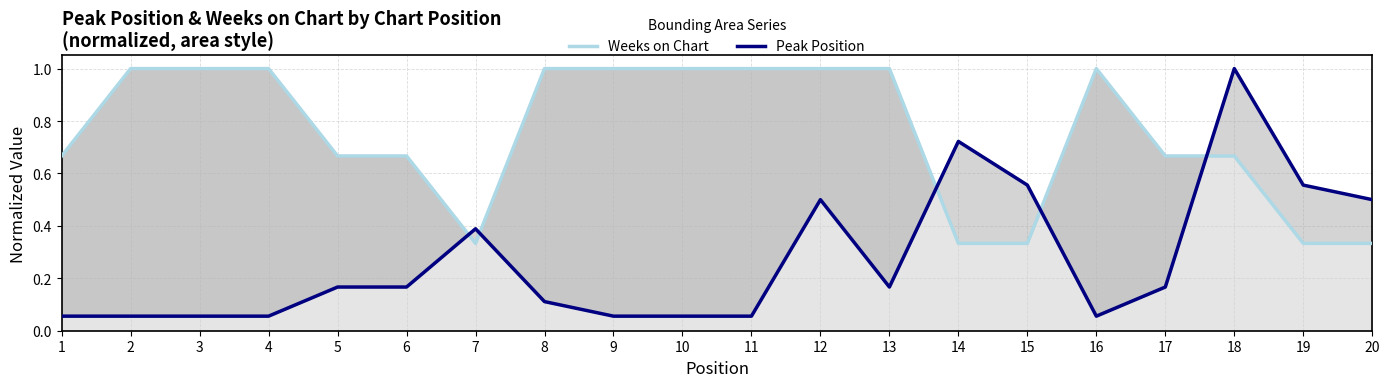

True or false: Weeks on Chart has a value of 0.1 at 14.

False